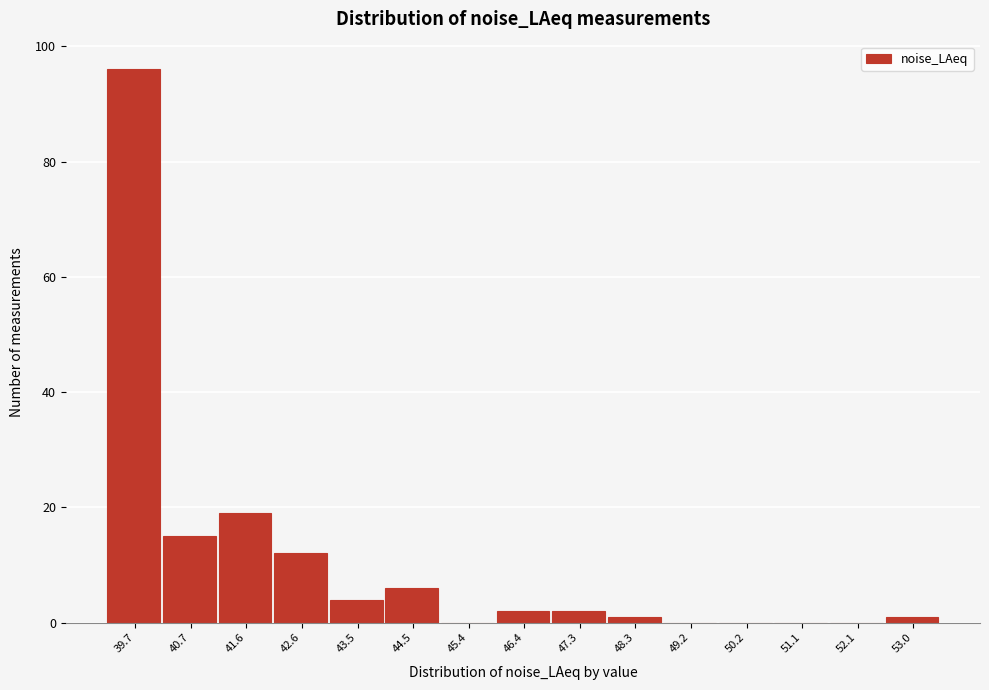

Over which range of the x-axis is the bar tallest?

39.24 to 40.19